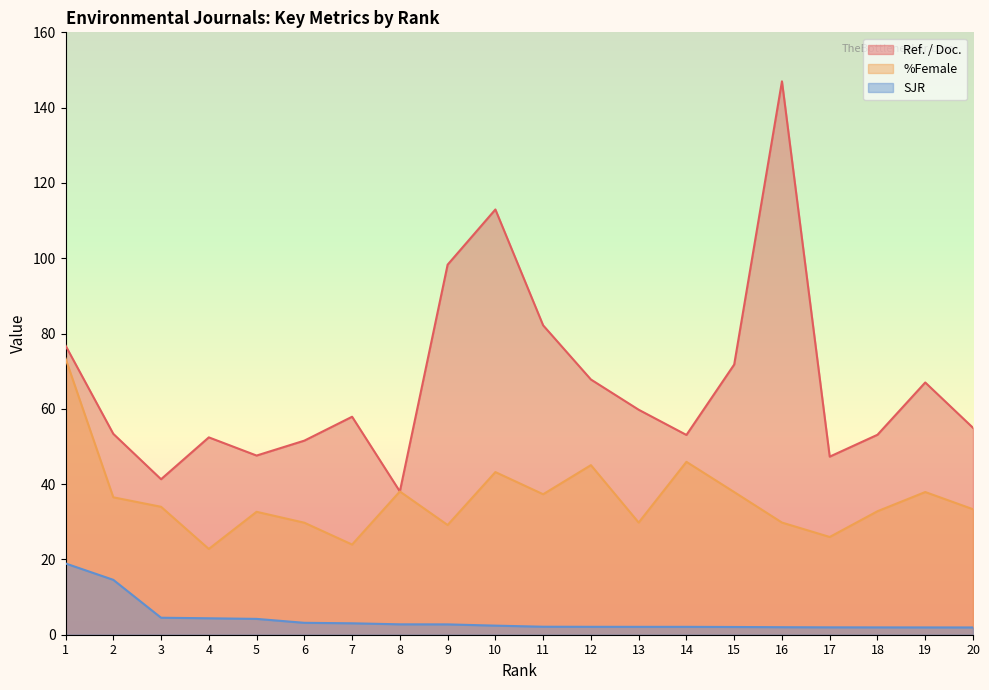

True or false: Ref. / Doc. has more than 2 points higher than both neighbors.

True